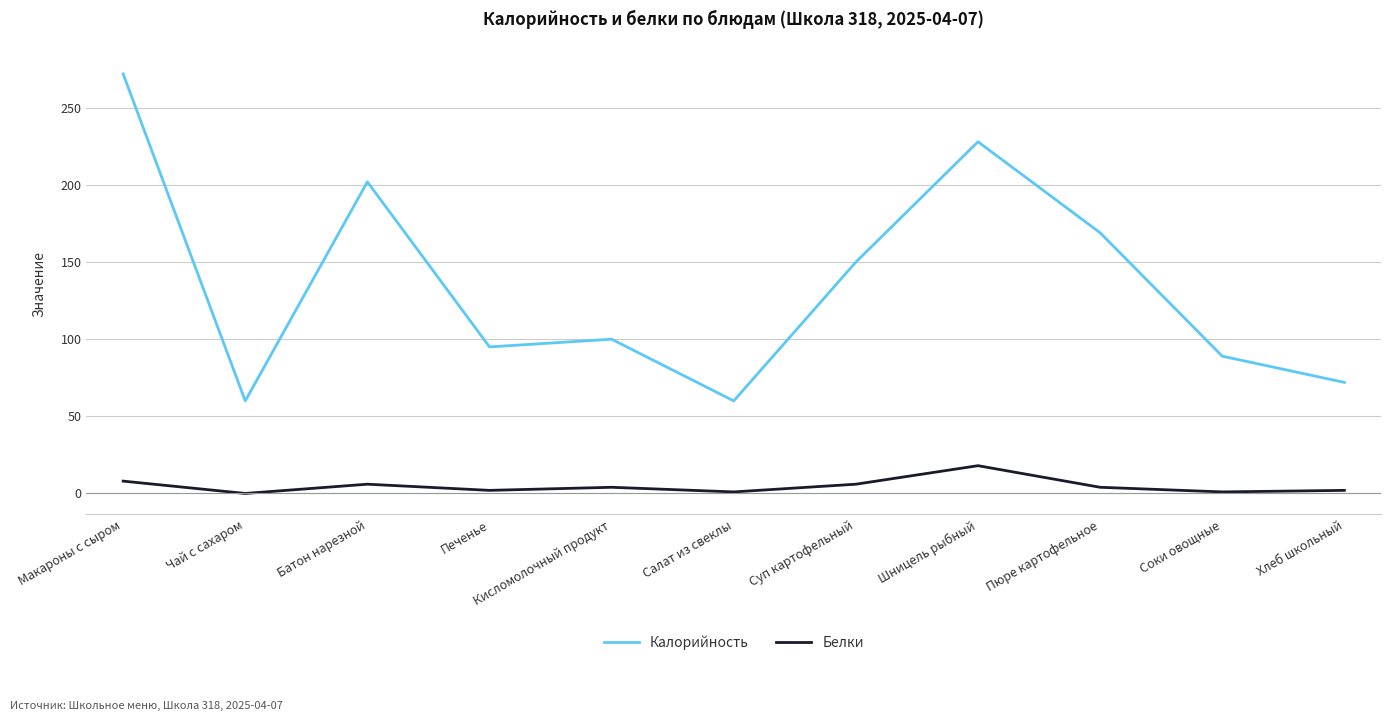

Rank the series by their maximum value, from highest to lowest.

Калорийность, Белки